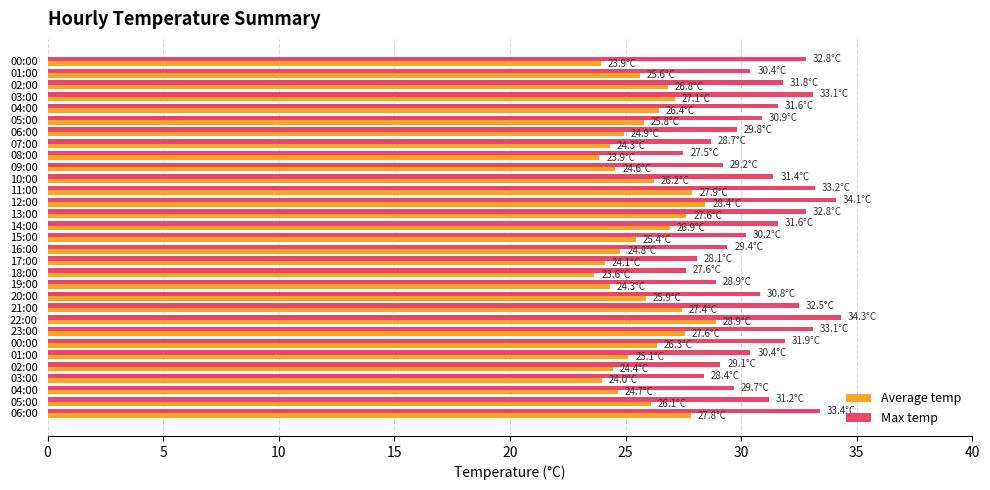

What is the value of the Average temp bar at the 26th from the left?

25.8